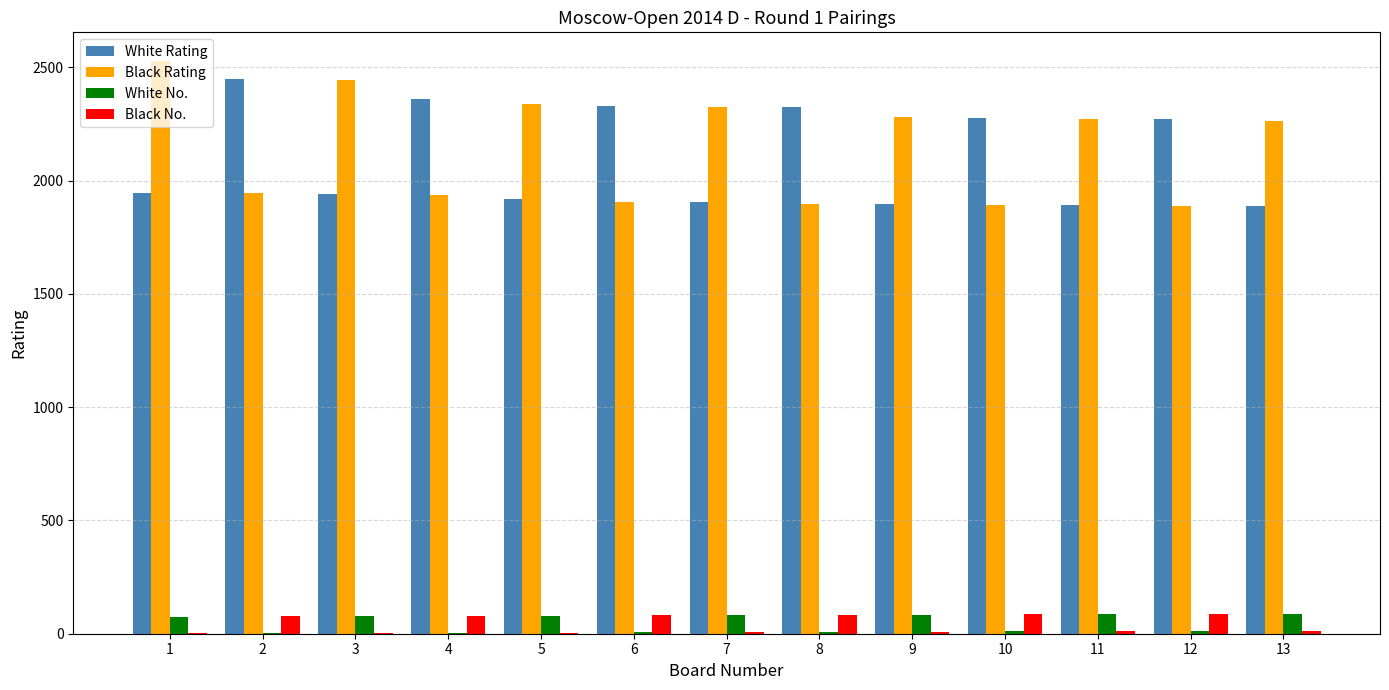

Which label corresponds to the largest value in the chart?

1